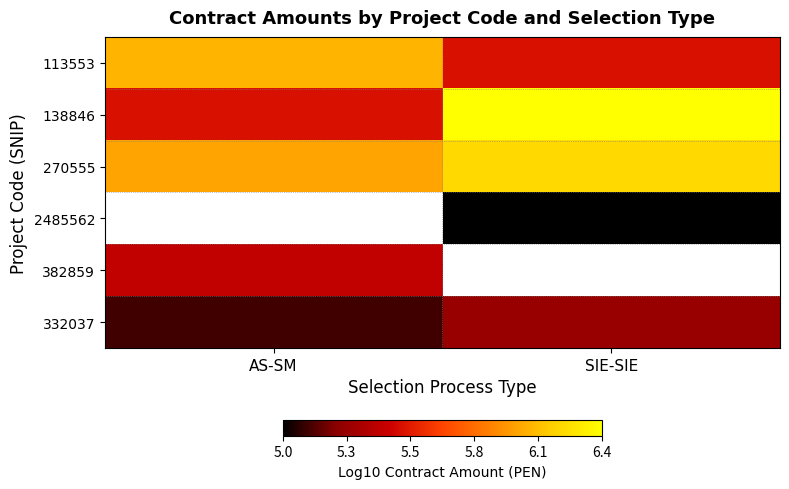

The 382859 series shows 5.4 at AS-SM. True or false?

True